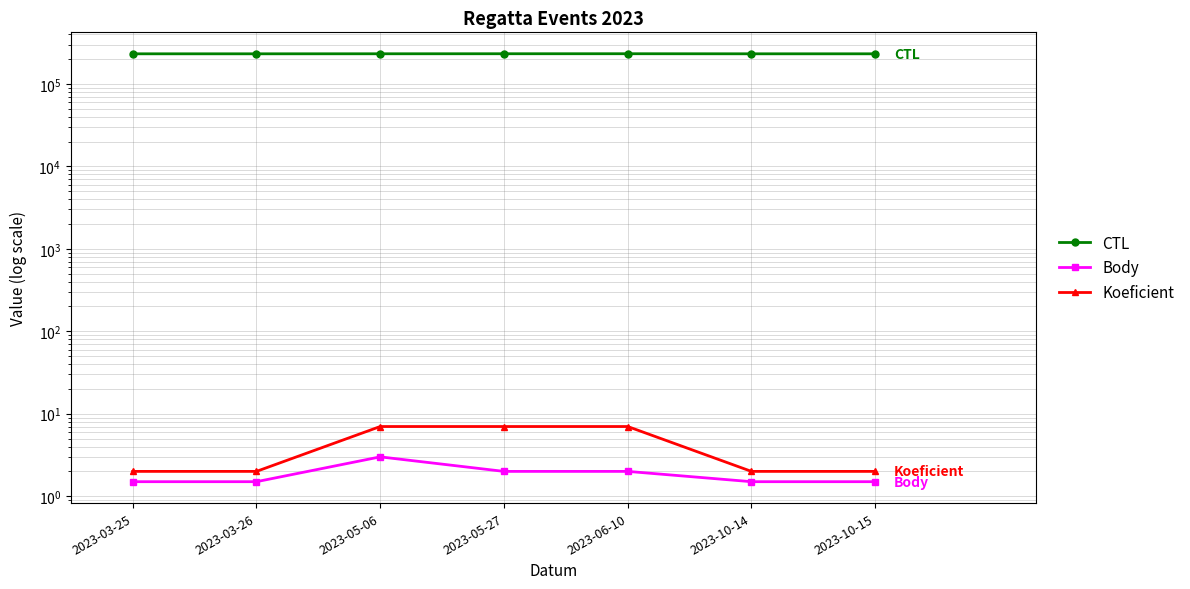

At which label is Koeficient closest to 4?

2023-03-25